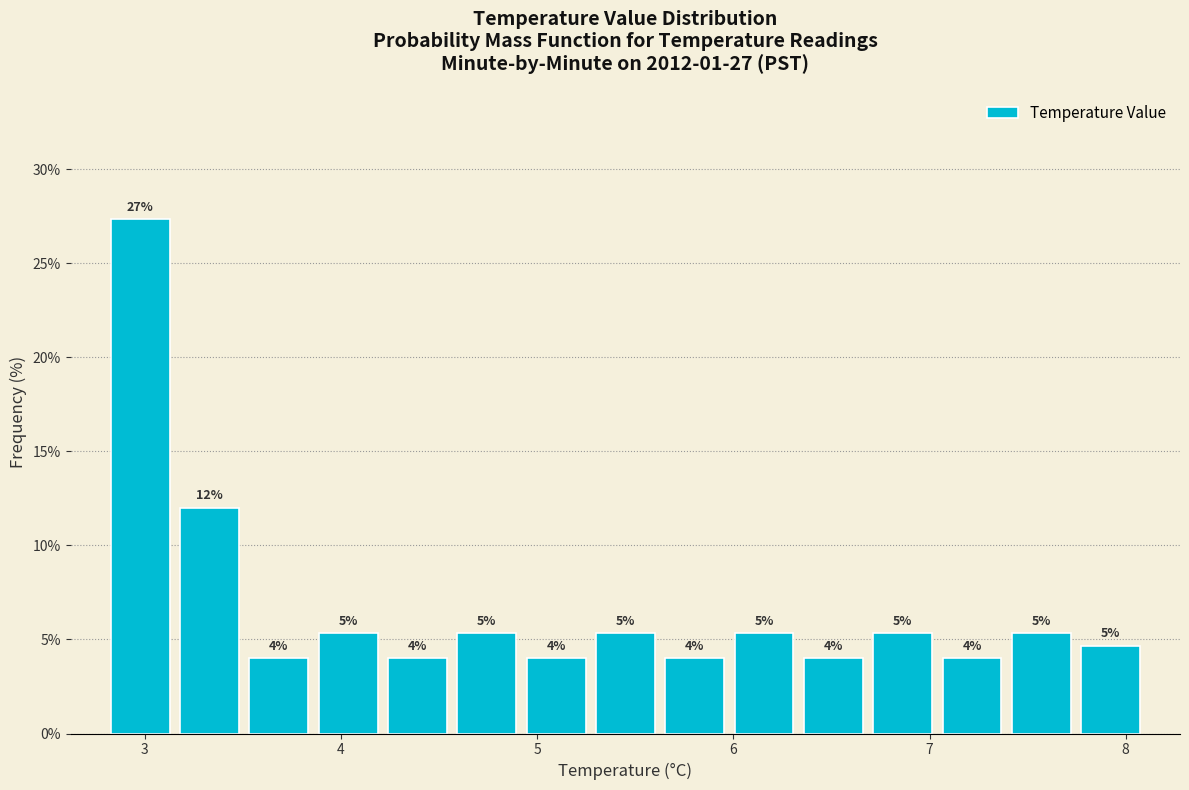

Read against the x-axis, roughly where is the centre of the tallest bar?

3.0